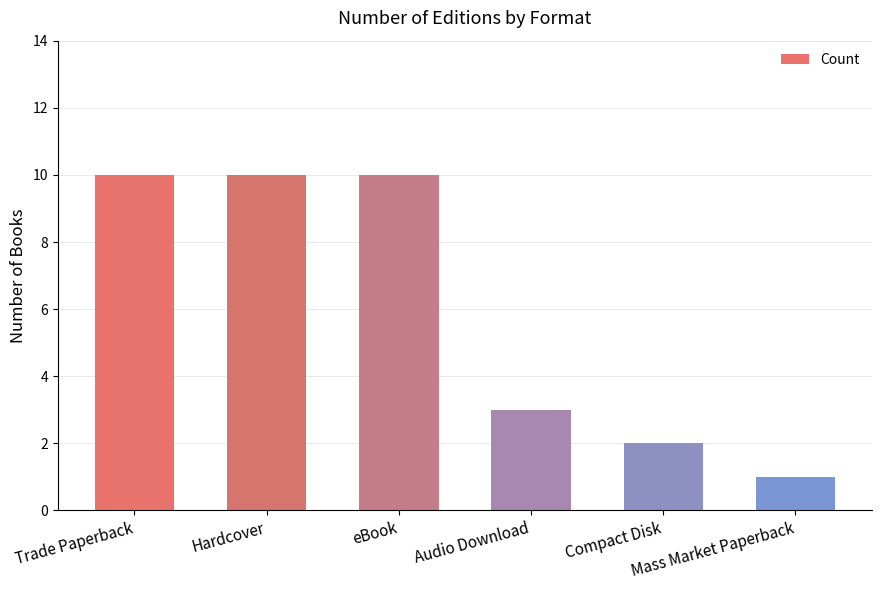

How many data points are less than 10?

3